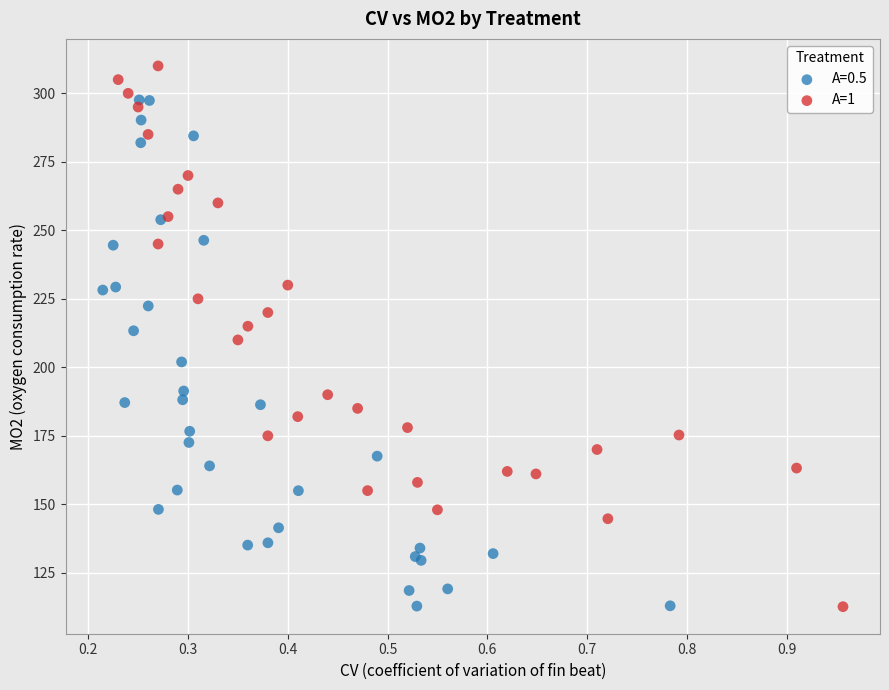

Which series has the largest Y range (max minus min)?

A=1